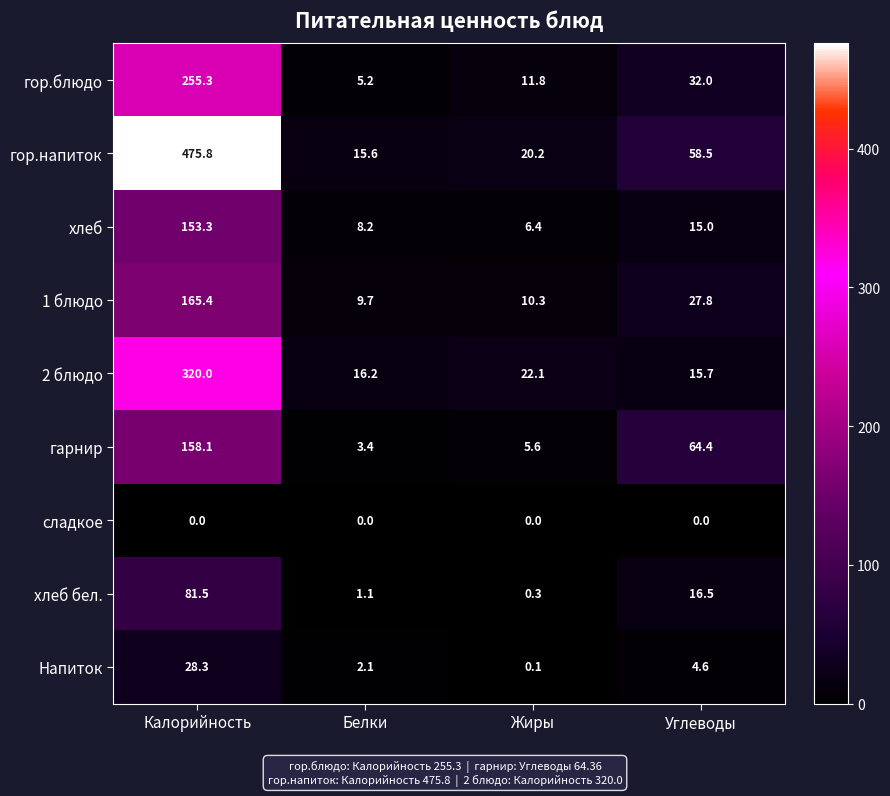

What is the difference between the highest and lowest values at Жиры?

22.1